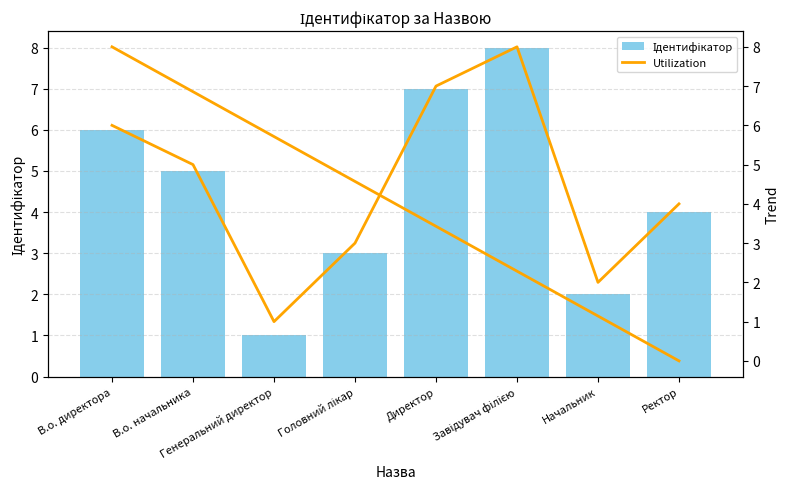

Is it true that Utilization equals 3 at Головний лікар?

True